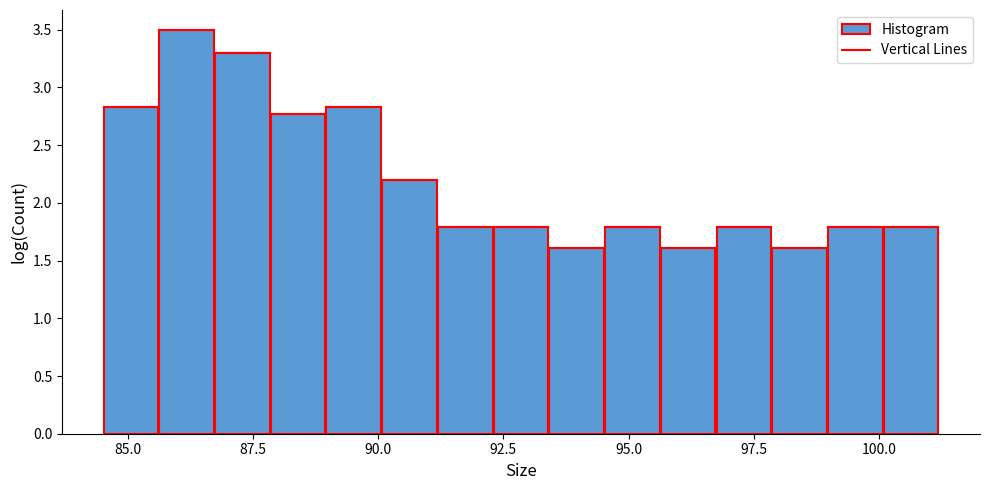

Read against the x-axis, roughly where is the centre of the tallest bar?

86.0